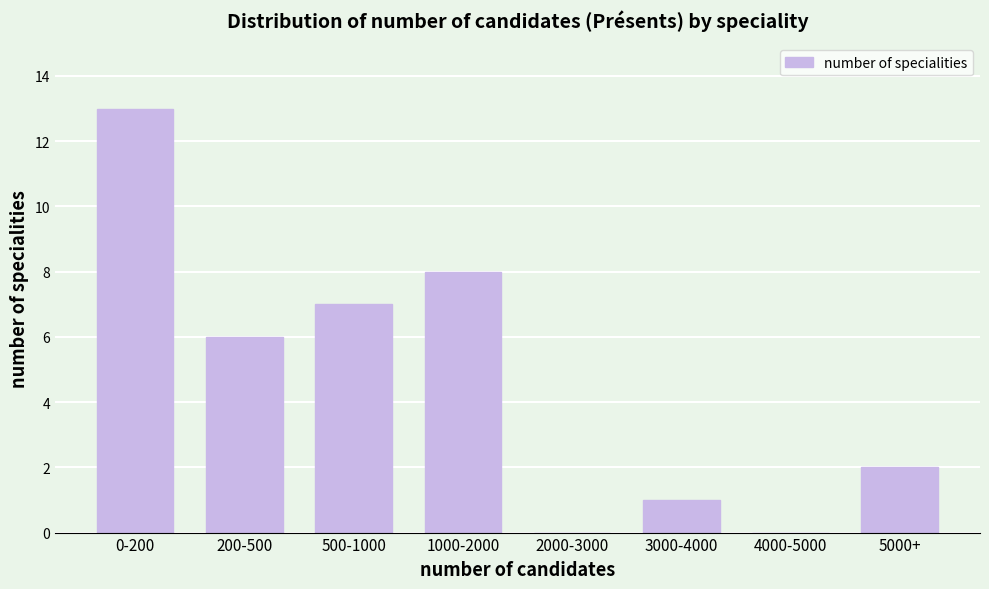

Reading left to right, list all the values displayed in this chart.

0-200=13	200-500=6	500-1000=7	1000-2000=8	2000-3000=0	3000-4000=1	4000-5000=0	5000+=2